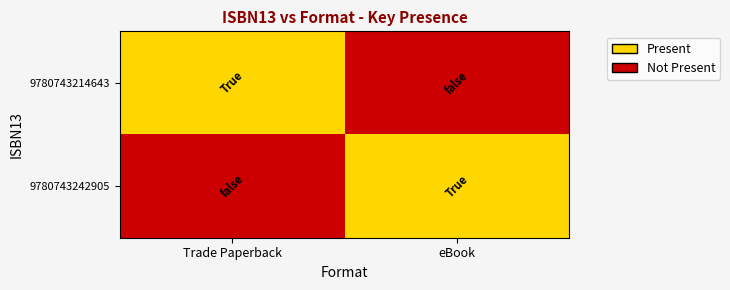

Reading left to right, transcribe all the data shown in this chart.

9780743214643: Trade Paperback=1	eBook=0
9780743242905: Trade Paperback=0	eBook=1